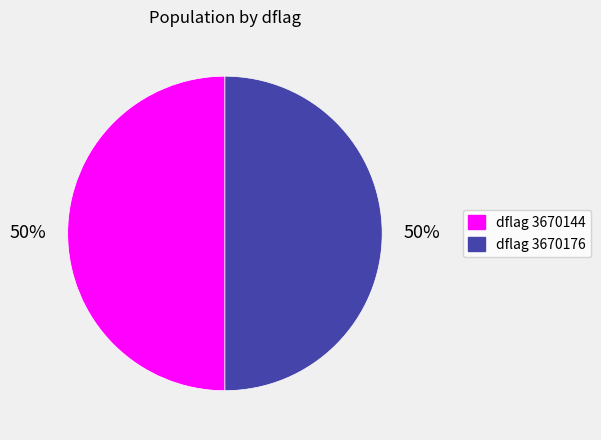

To the nearest percent, what is the combined percentage of dflag 3670176 and dflag 3670144?

100%